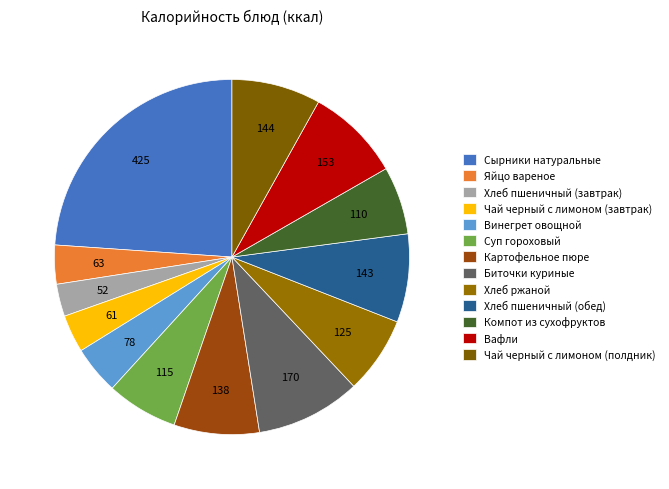

Is there any slice that represents more than half of the pie?

No